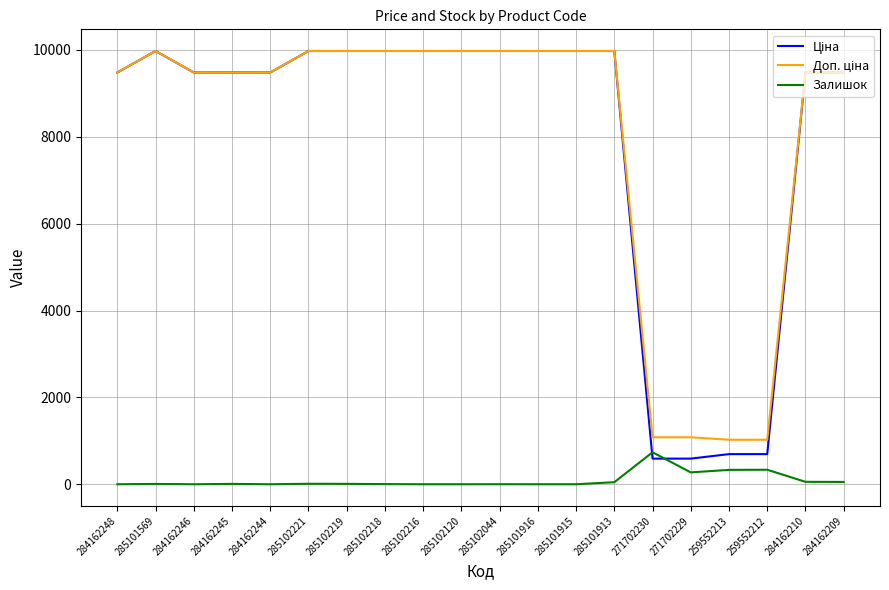

What is the greatest value displayed?

9975.0